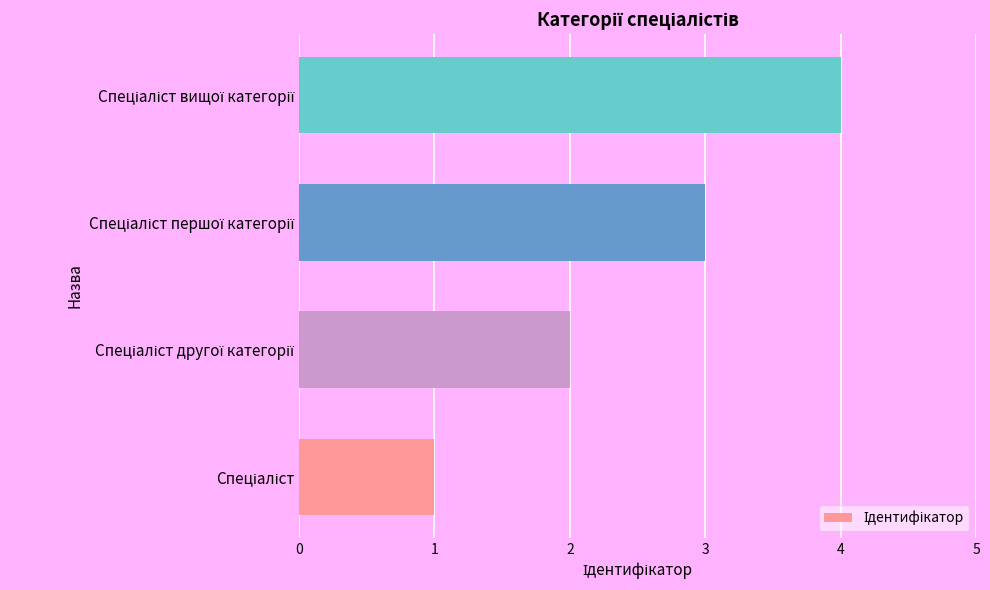

What is the sum of all values?

10